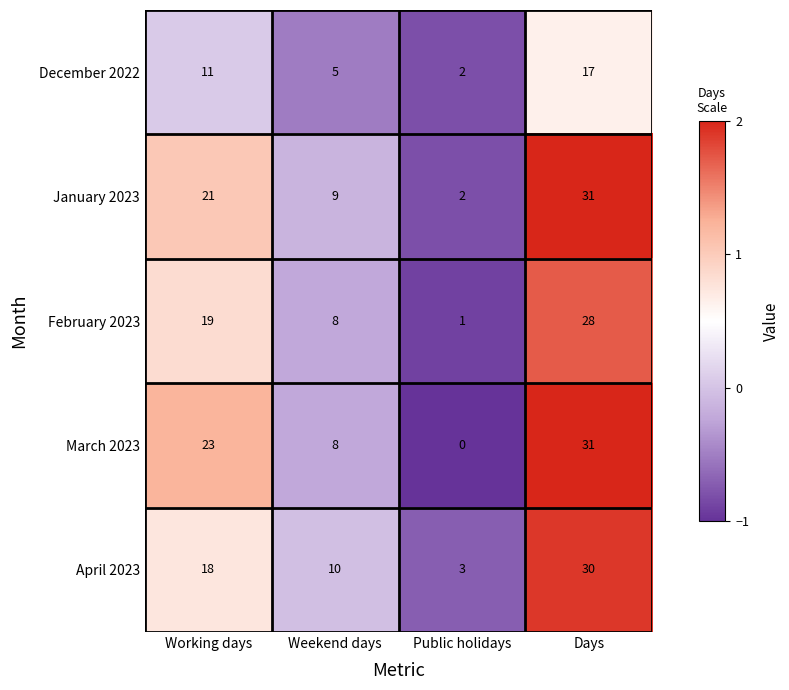

Is it true that December 2022 equals 5 at Weekend days?

True